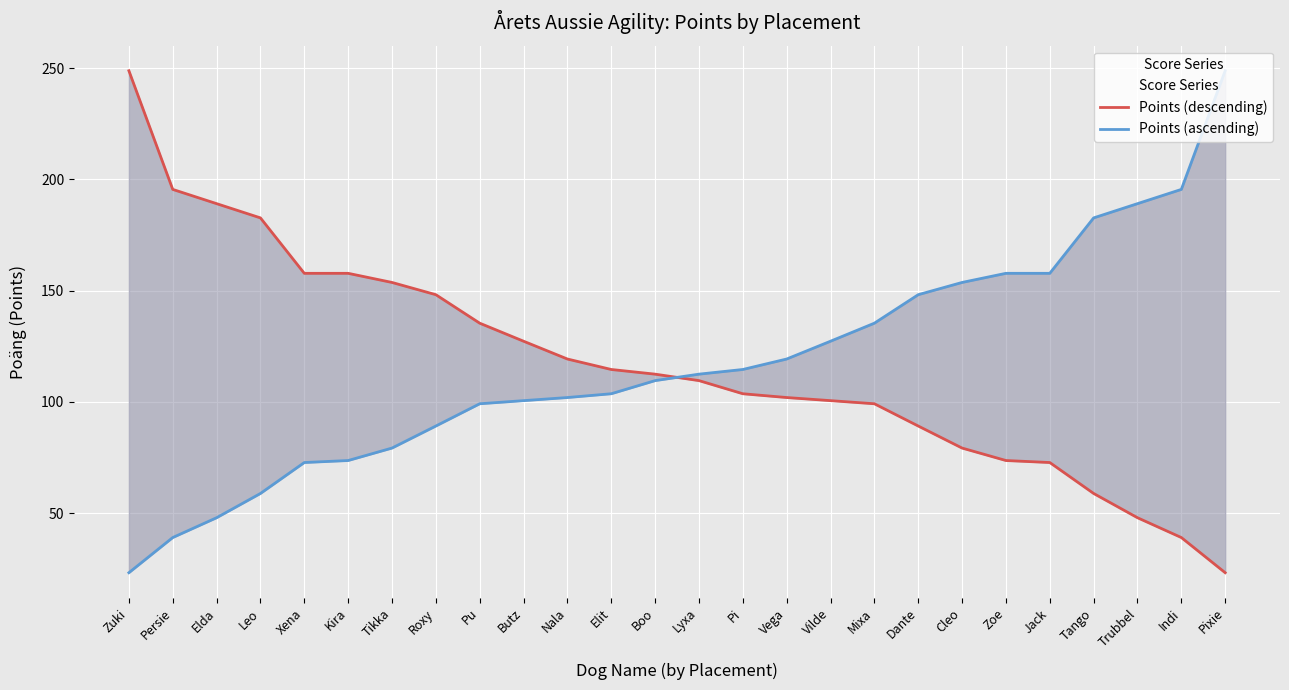

How many lines are shown in the chart?

2